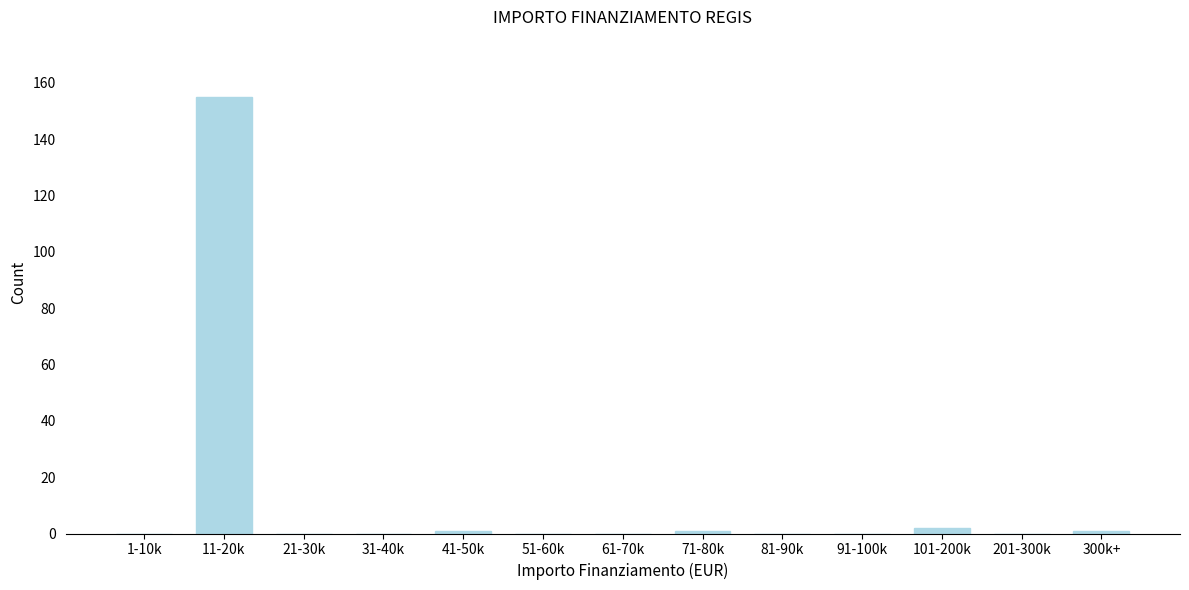

Reading right to left, list all the values displayed in this chart.

300k+=1	201-300k=0	101-200k=2	91-100k=0	81-90k=0	71-80k=1	61-70k=0	51-60k=0	41-50k=1	31-40k=0	21-30k=0	11-20k=155	1-10k=0